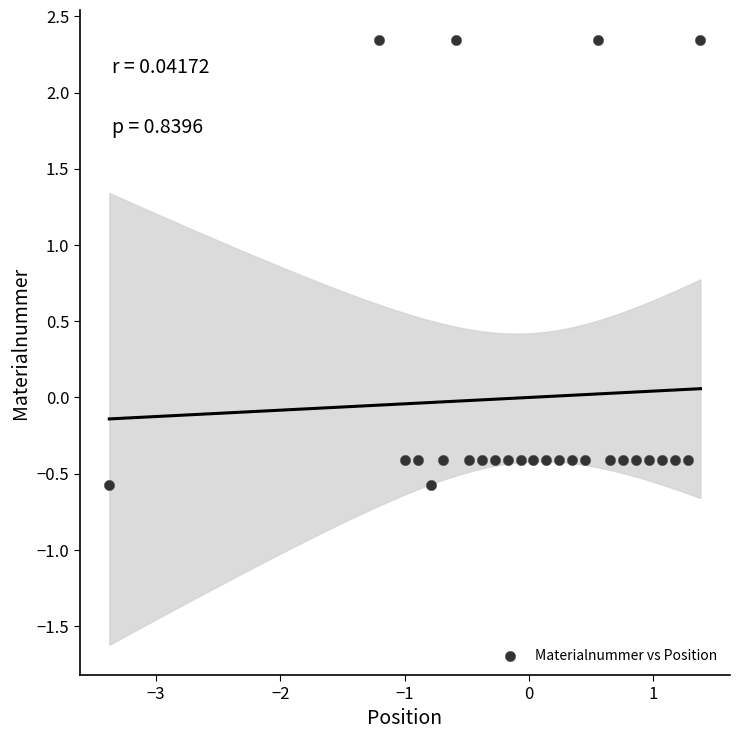

What is the range of X values (max minus min)?

4.8